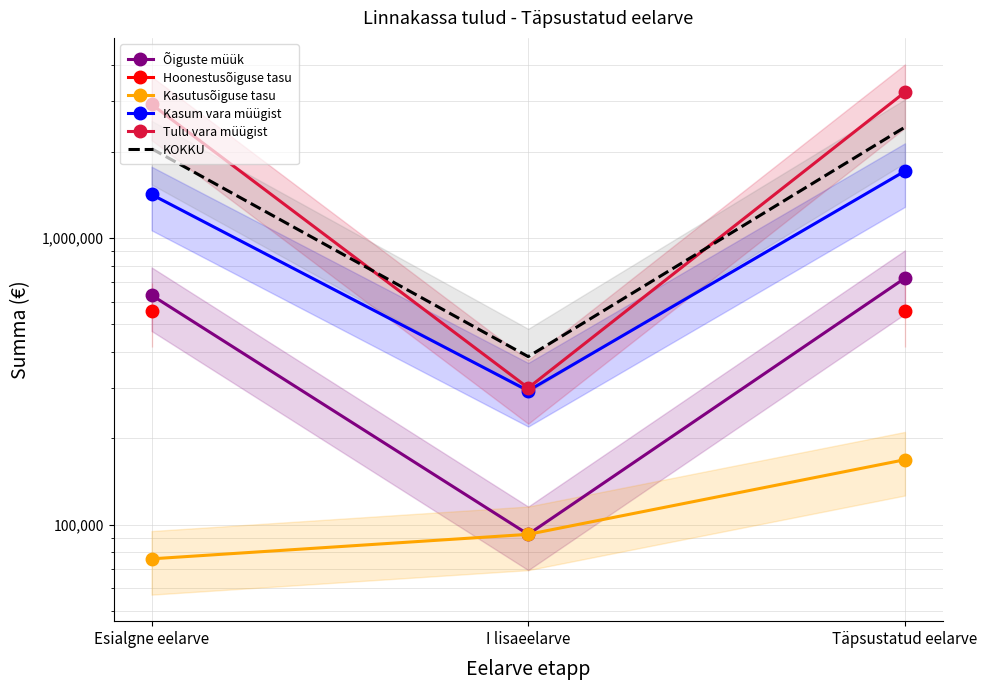

Is it true that Õiguste müük equals 837279.1 at Esialgne eelarve?

False